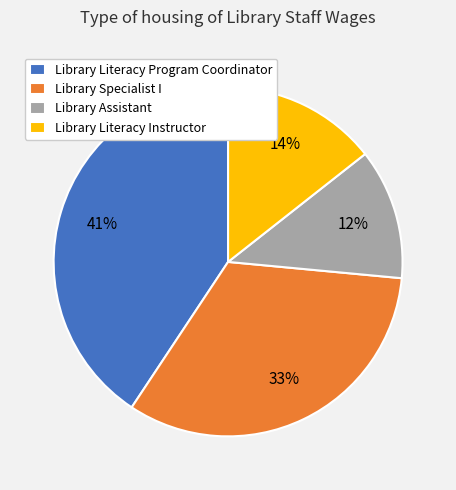

What is the smallest slice in the pie chart?

Library Assistant